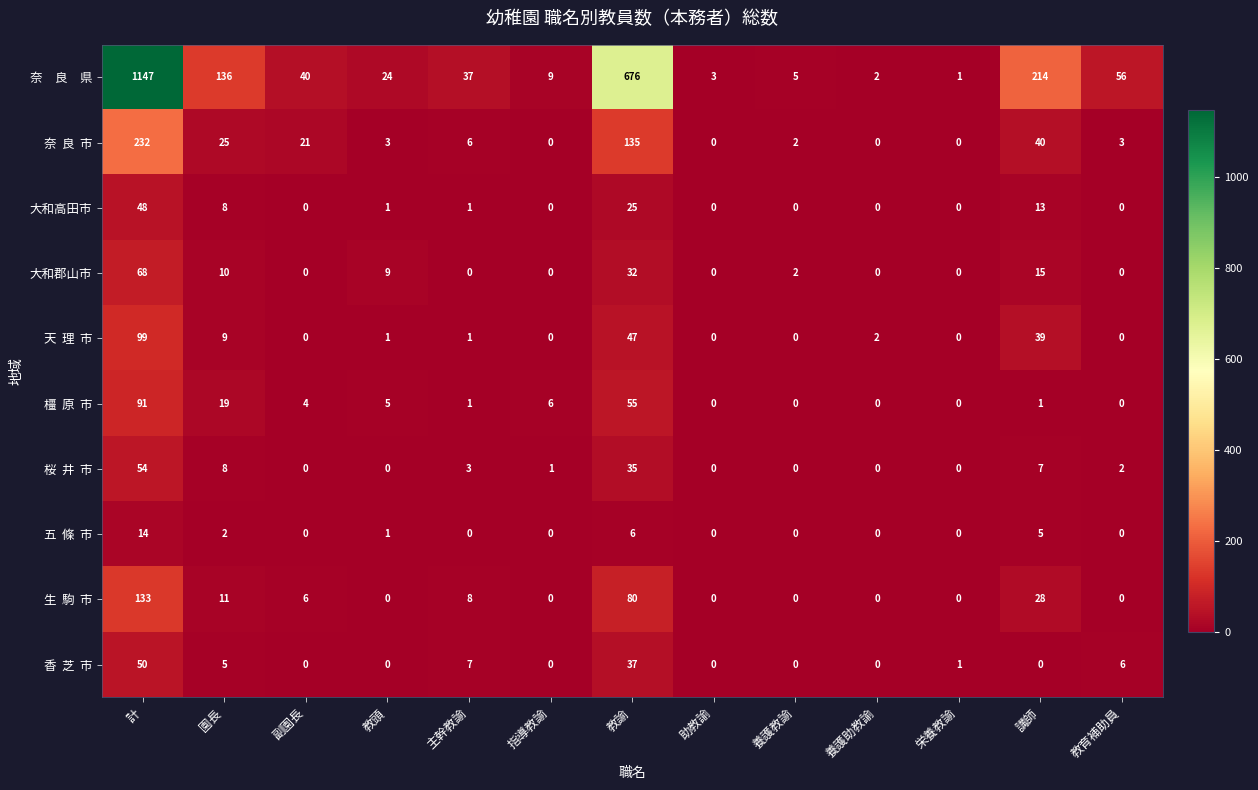

How many series are shown in this chart?

10